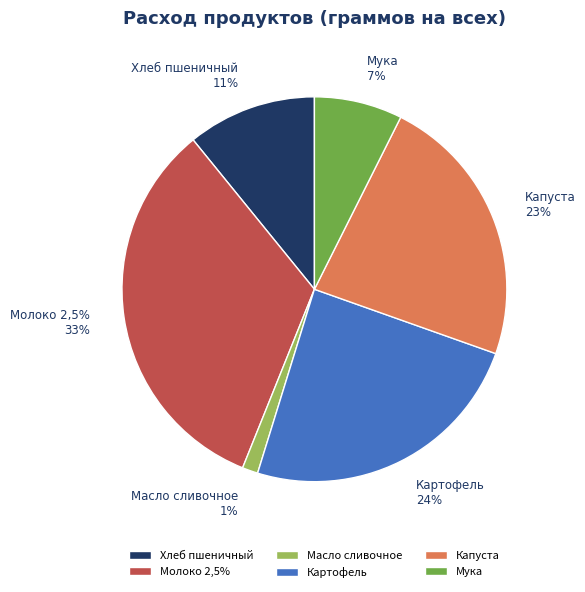

Rank the categories by value from highest to lowest.

Молоко 2,5%, Картофель, Капуста, Хлеб пшеничный, Мука, Масло сливочное